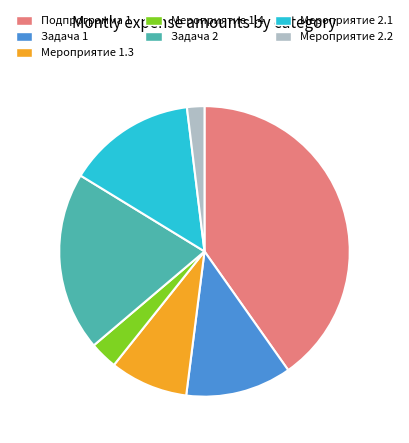

Between Мероприятие 1.4 and Задача 1, which is larger?

Задача 1